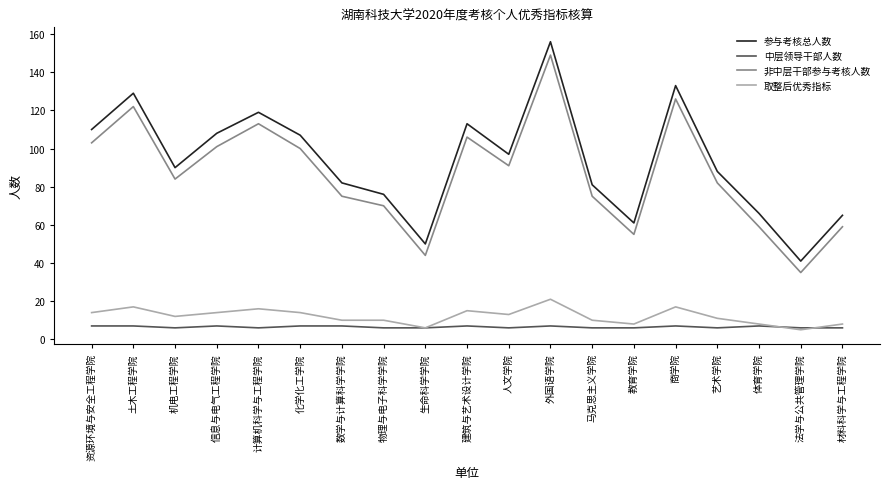

Which category has the highest value in the 取整后优秀指标 series?

外国语学院